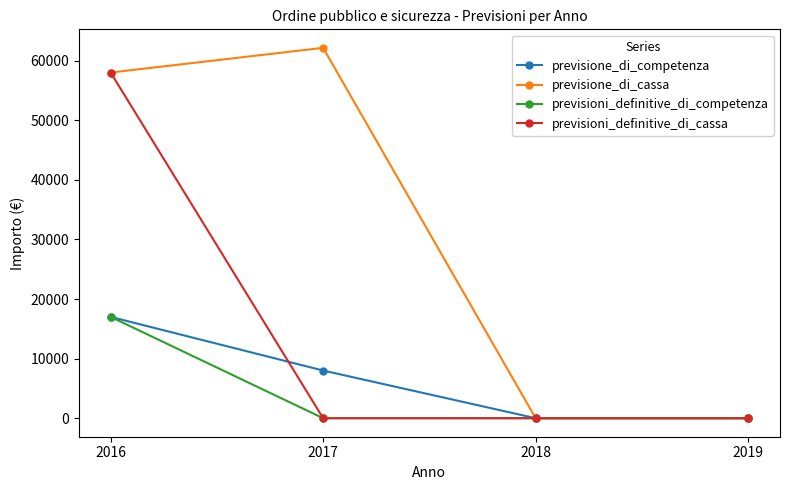

What are all the series names shown in the legend?

previsione_di_competenza, previsione_di_cassa, previsioni_definitive_di_competenza, previsioni_definitive_di_cassa